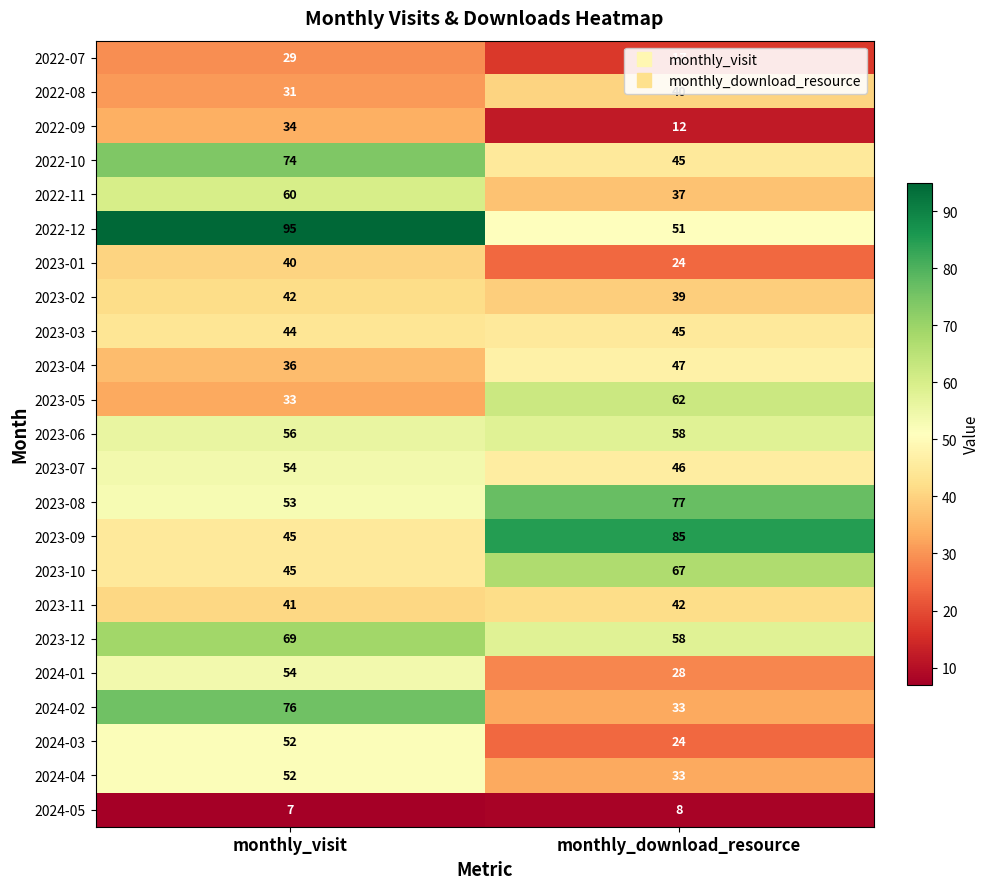

List the labels in order of 2023-04 value, largest first.

monthly_download_resource, monthly_visit